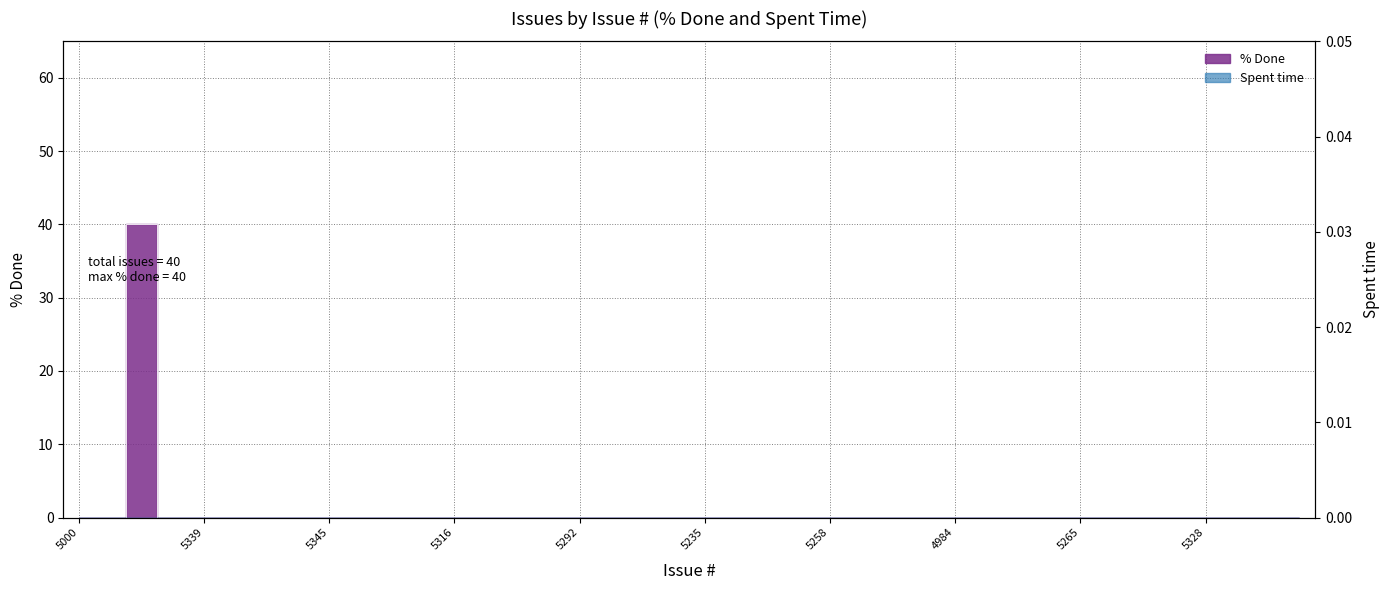

Does the chart display data point markers on the line(s)?

No